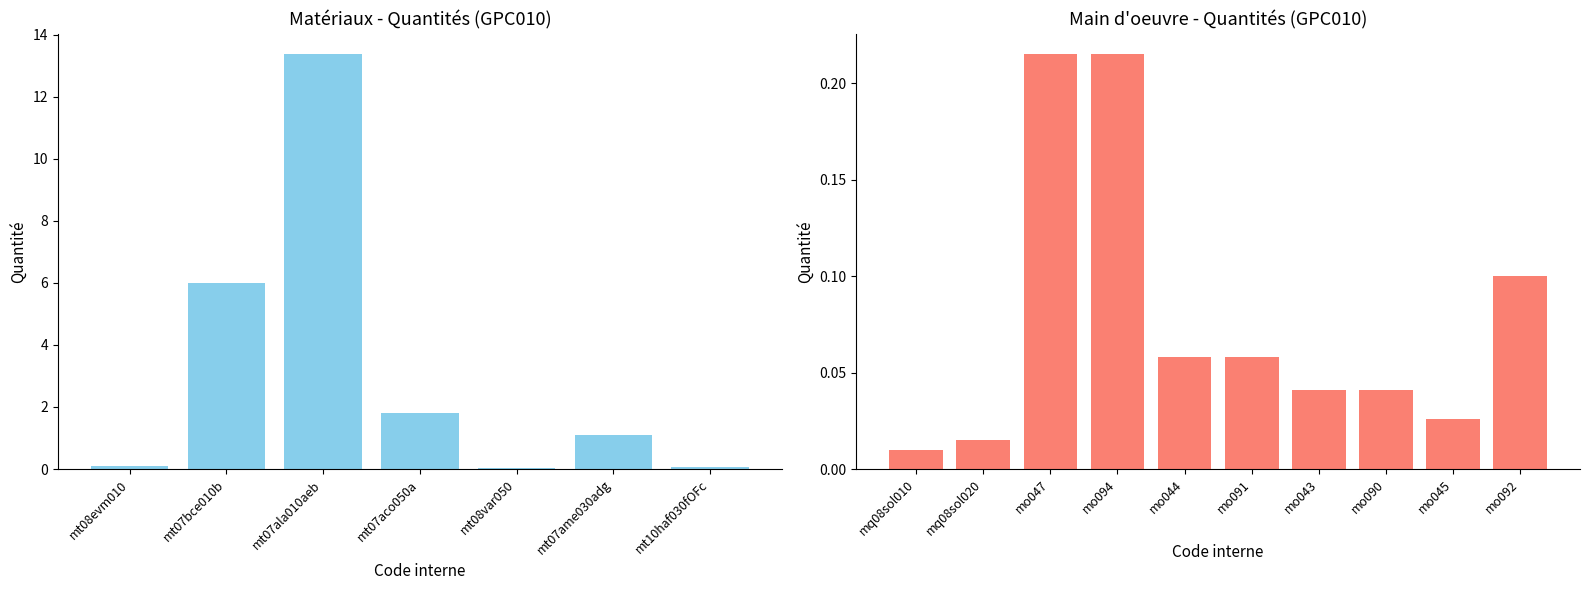

At which category does the chart reach its minimum across all series?

mq08sol010